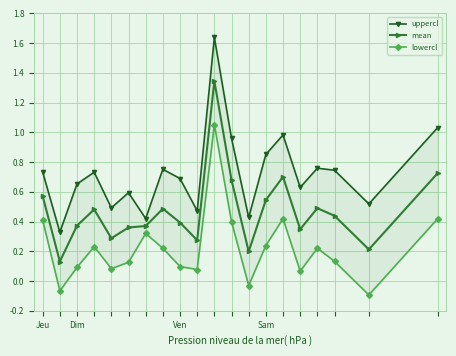

What is the lowest value of the lowercl series?

-0.1